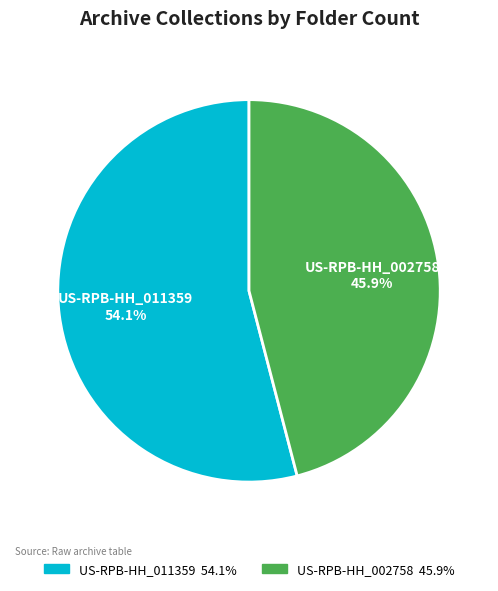

What percentage do US-RPB-HH_002758 and US-RPB-HH_011359 together represent?

100.0%